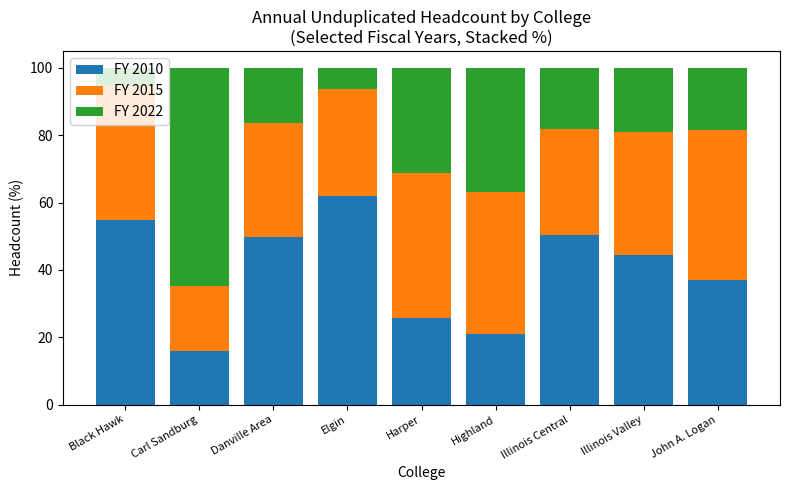

The value of FY 2010 at Illinois Central is 18.2. True or false?

False